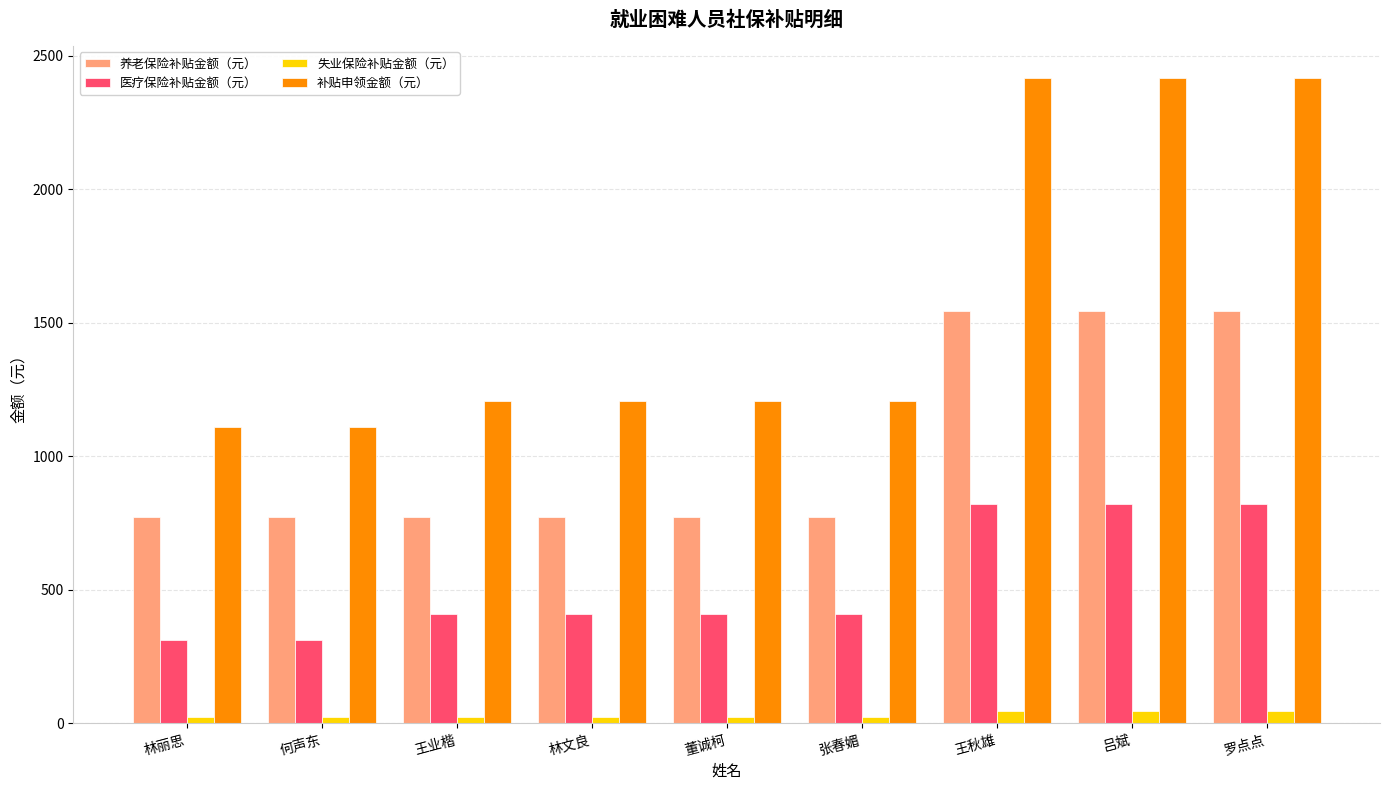

What is the value of the 医疗保险补贴金额（元） bar at the 9th from the left?

821.1